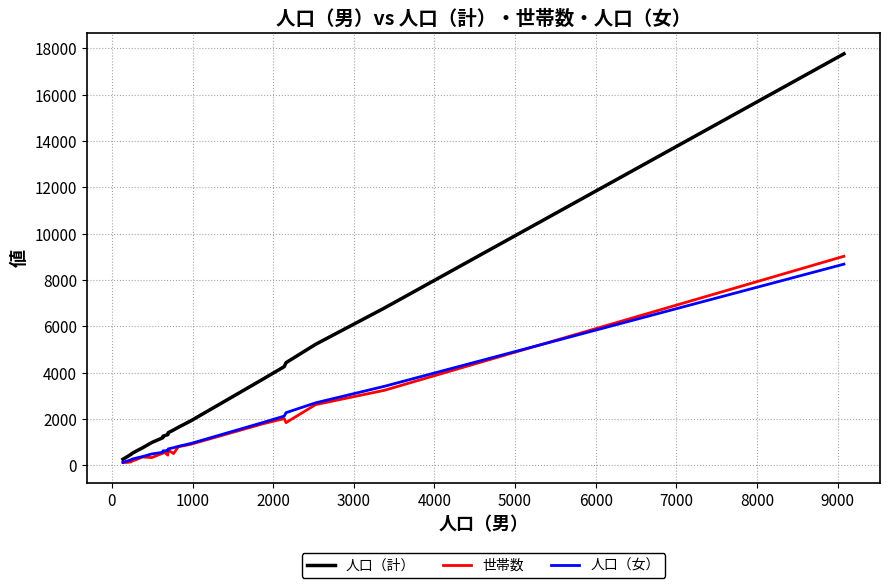

What is the difference between the maximum and minimum values in the 世帯数 series?

8905